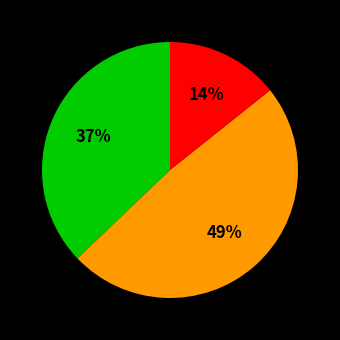

Is there any slice that represents more than half of the pie?

No